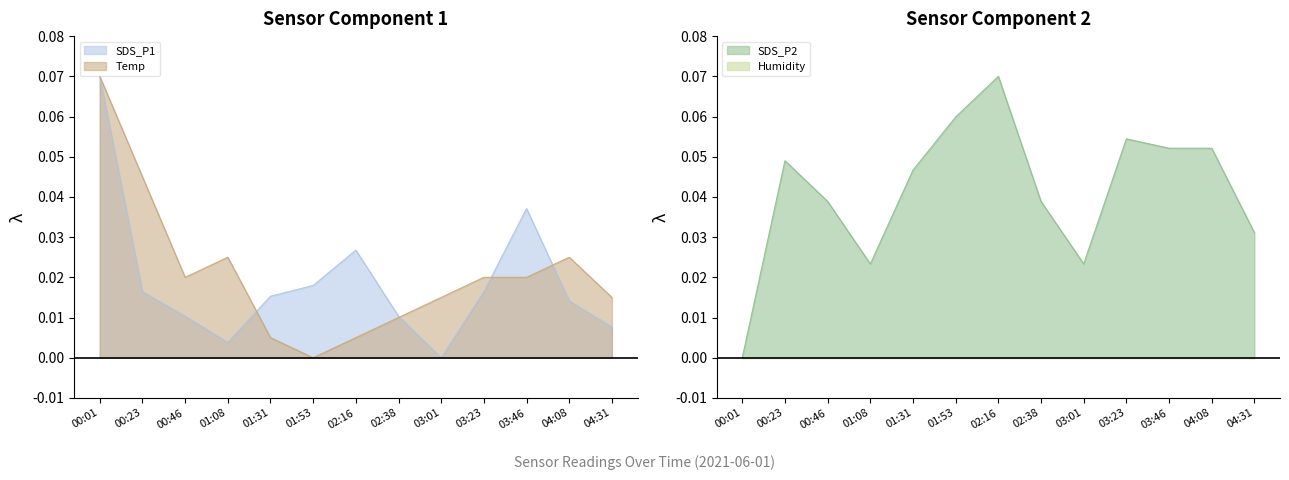

True or false: Temp has a value of 0.0 at 00:01.

False